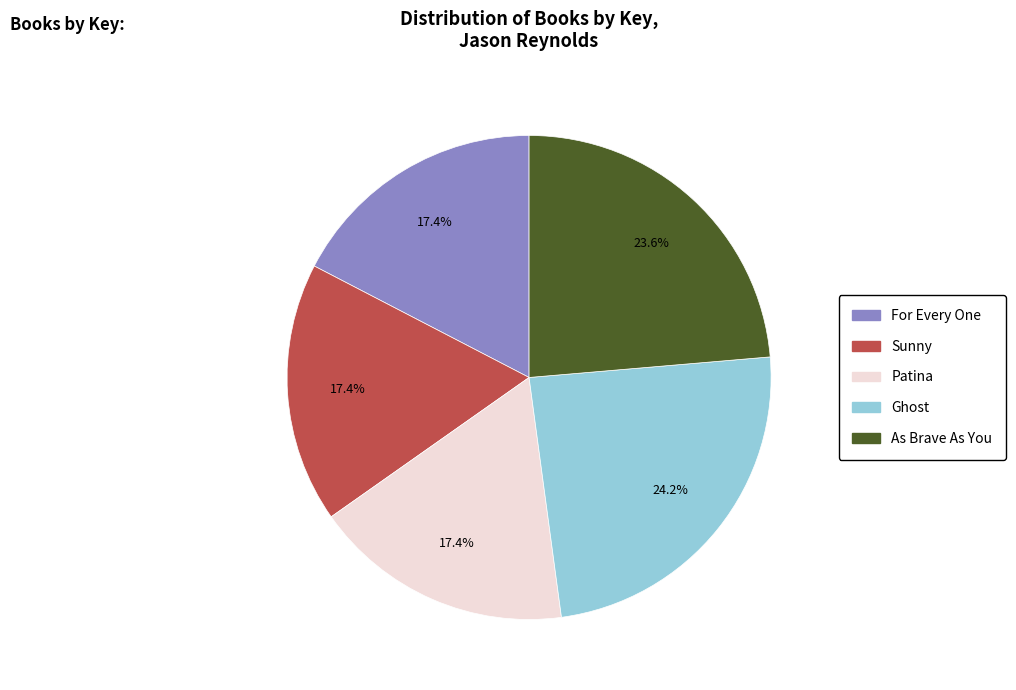

Count the number of slices in the pie.

5